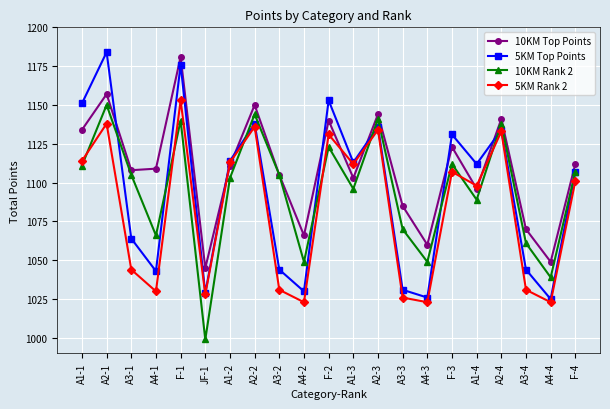

At which category does the chart reach its minimum across all series?

JF-1